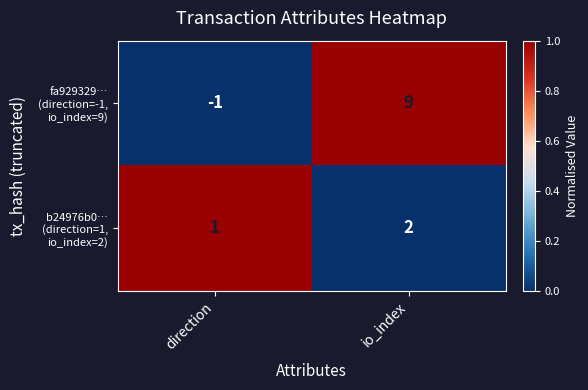

What is the spread (max minus min) of values at io_index?

7